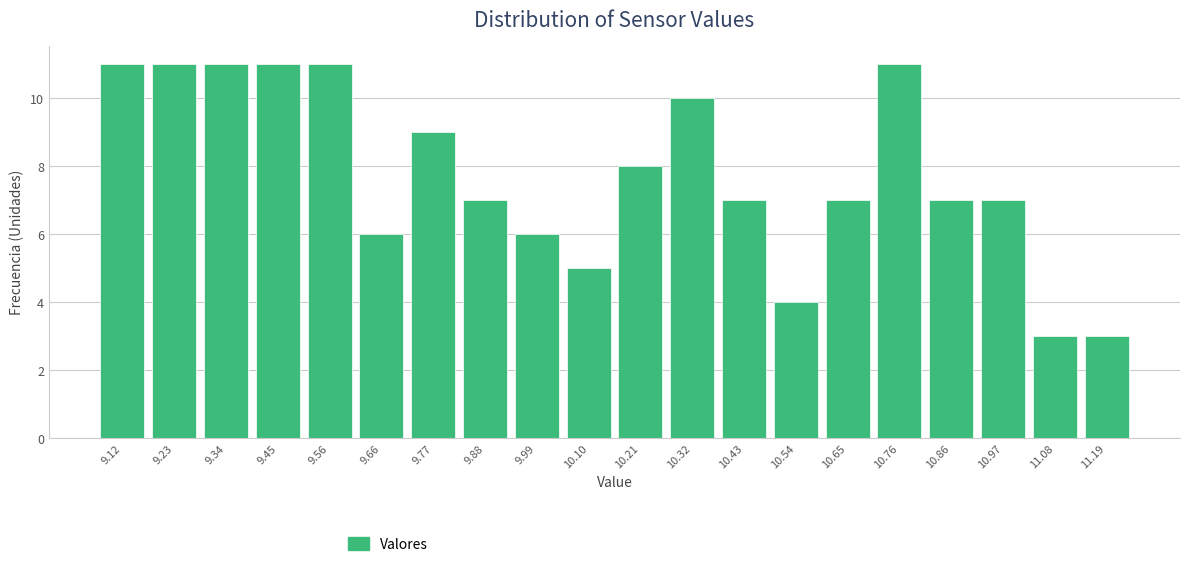

Reading left to right, extract all data points from this chart.

11	11	11	11	11	6	9	7	6	5	8	10	7	4	7	11	7	7	3	3